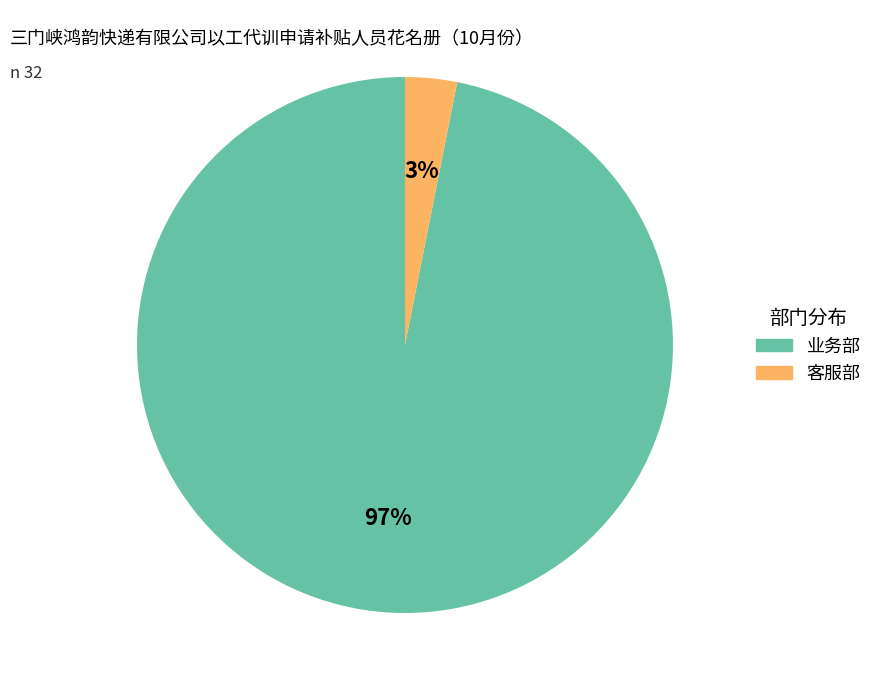

Does any single category account for the majority?

Yes